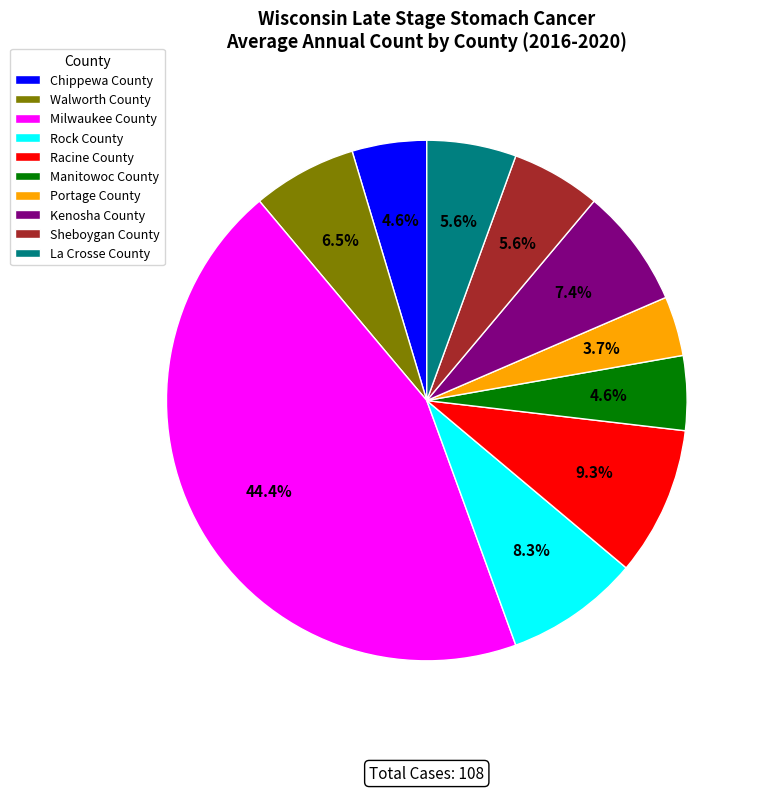

To the nearest percent, what is the combined percentage of Sheboygan County and Milwaukee County?

50%